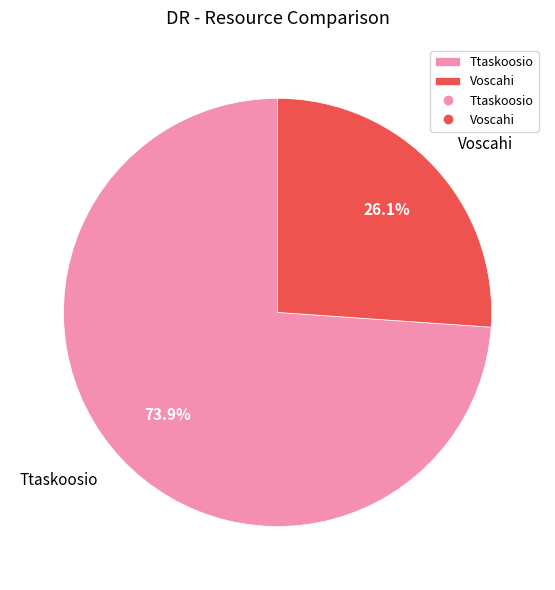

To the nearest percent, what is the combined percentage of Ttaskoosio and Voscahi?

100%